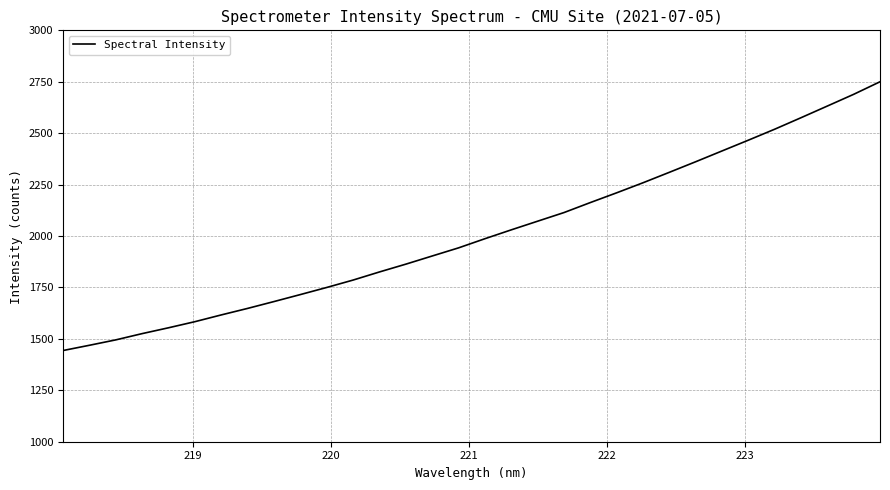

What is the maximum value shown in the chart?

2749.9